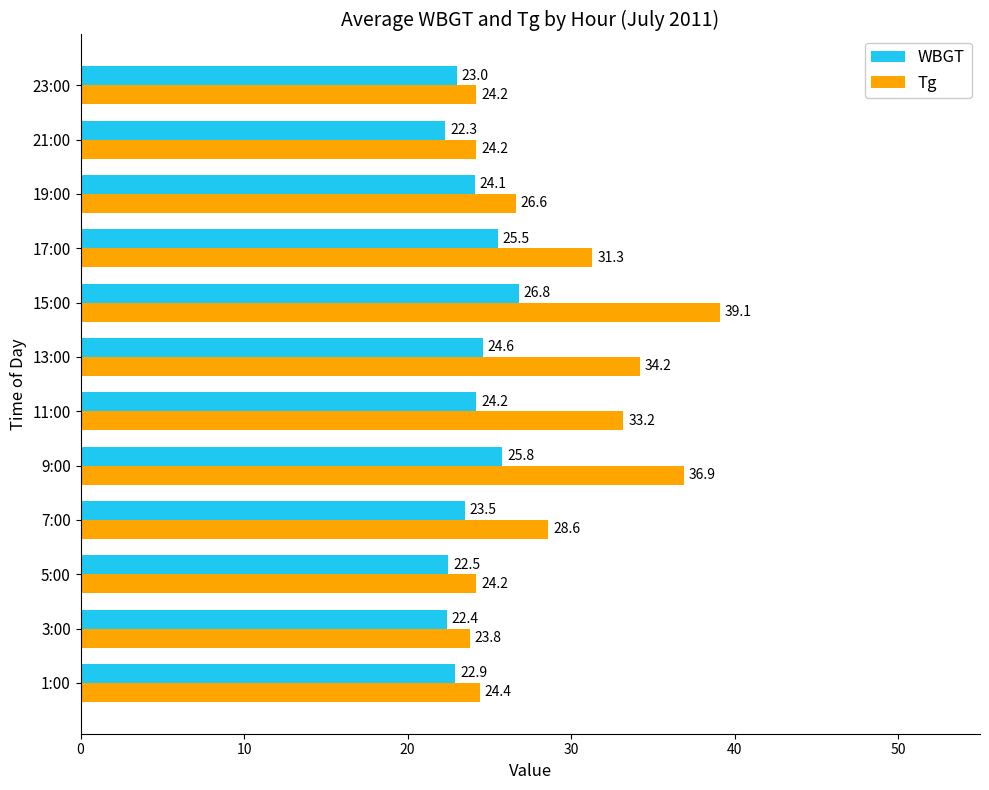

What is the sum of all WBGT values?

287.6